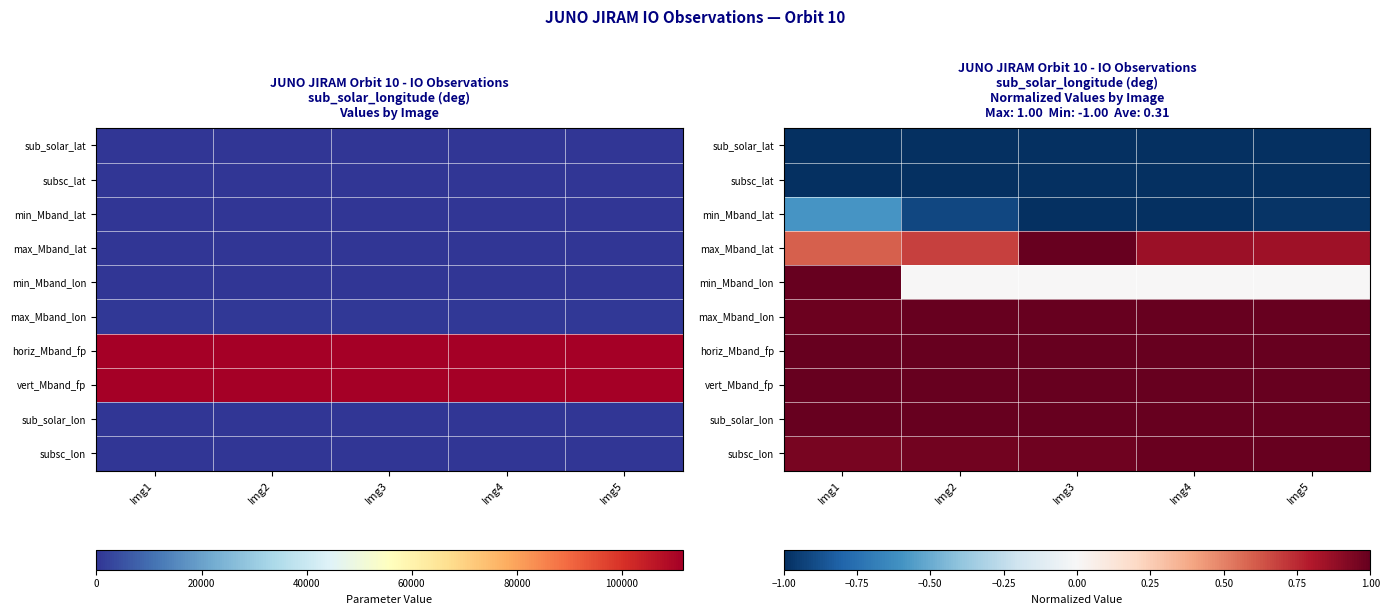

What is the greatest value displayed?

1.0